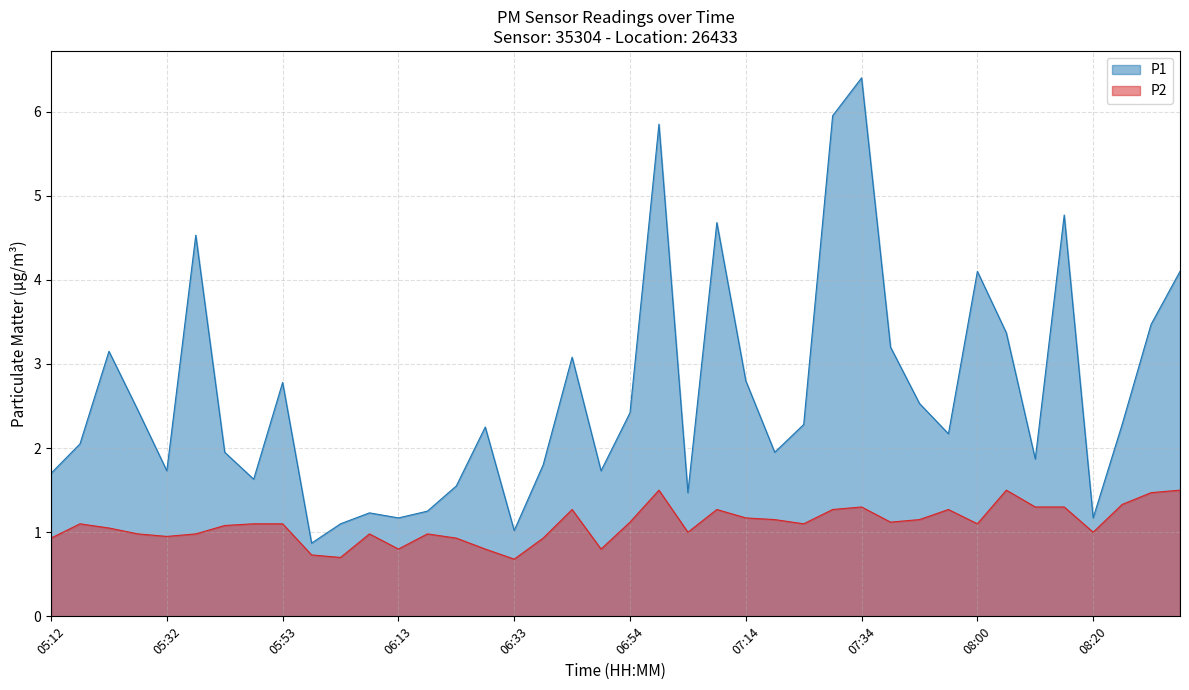

What is the lowest value of the P1 series?

0.9